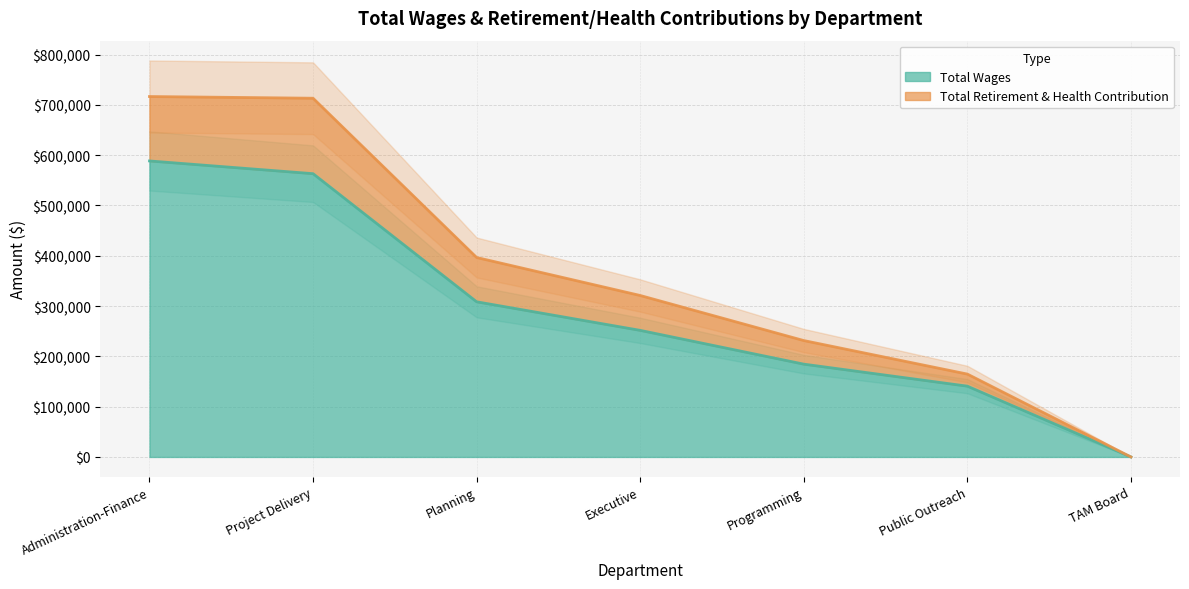

List the labels in order of Total Wages value, smallest first.

TAM Board, Public Outreach, Programming, Executive, Planning, Project Delivery, Administration-Finance